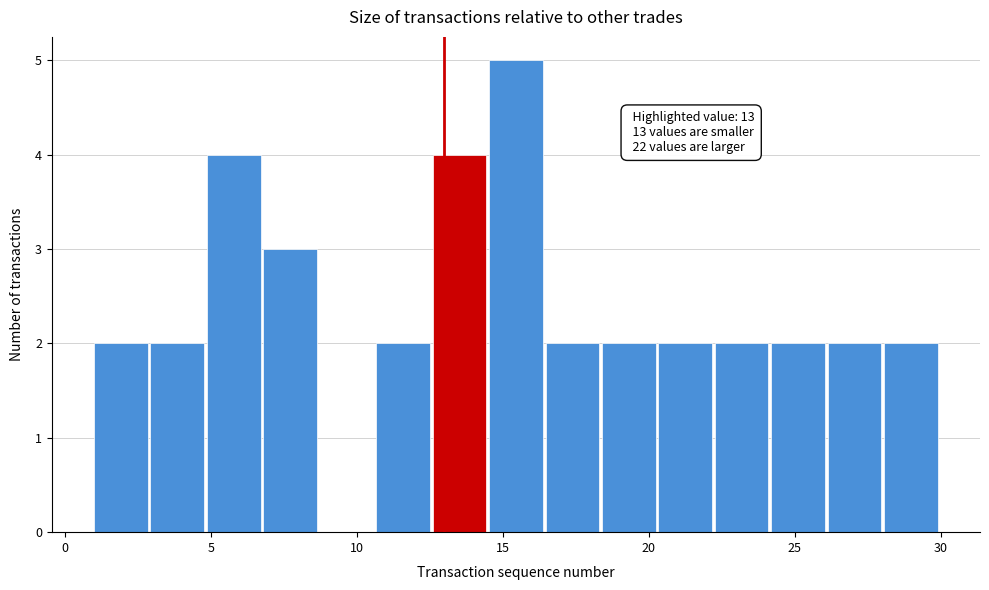

Read against the x-axis, roughly where is the centre of the tallest bar?

15.5